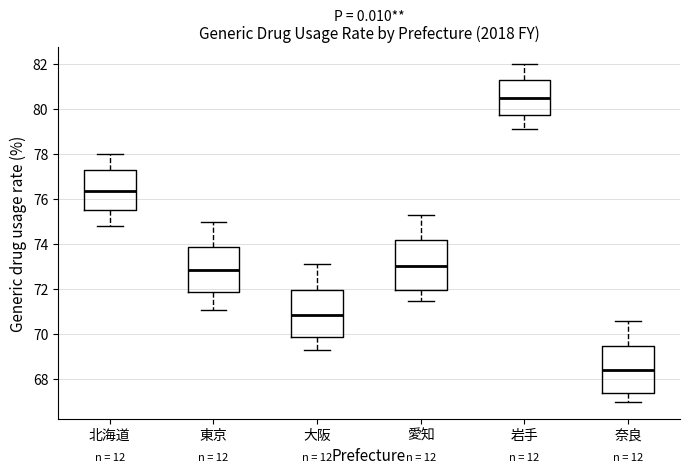

Reading left to right, read every box against the y-axis: the position of its median line, the range the box covers, and the ends of its whiskers. The values are not printed on the chart, so give them approximately, as read against the axis.

北海道: median 76.4, box 75.6 to 77.4, whiskers 74.8 to 78.0
東京: median 72.8, box 72.0 to 73.8, whiskers 71.2 to 75.0
大阪: median 70.8, box 70.0 to 72.0, whiskers 69.4 to 73.2
愛知: median 73.0, box 72.0 to 74.2, whiskers 71.6 to 75.4
岩手: median 80.6, box 79.8 to 81.4, whiskers 79.2 to 82.0
奈良: median 68.4, box 67.4 to 69.6, whiskers 67.0 to 70.6